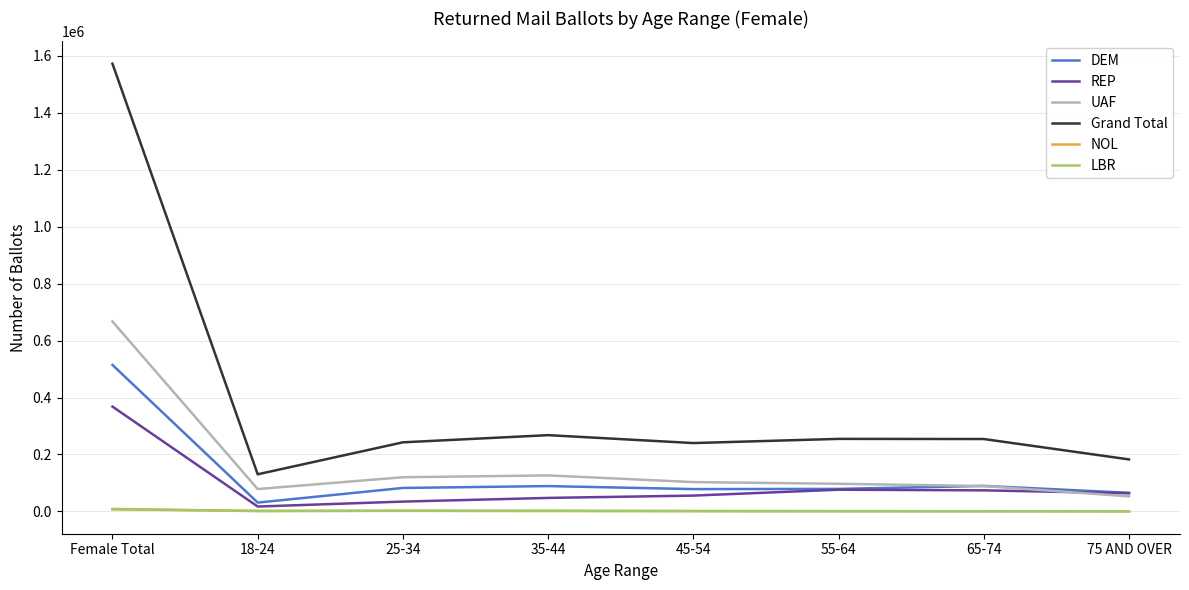

What is the difference between the maximum and minimum values in the NOL series?

6900